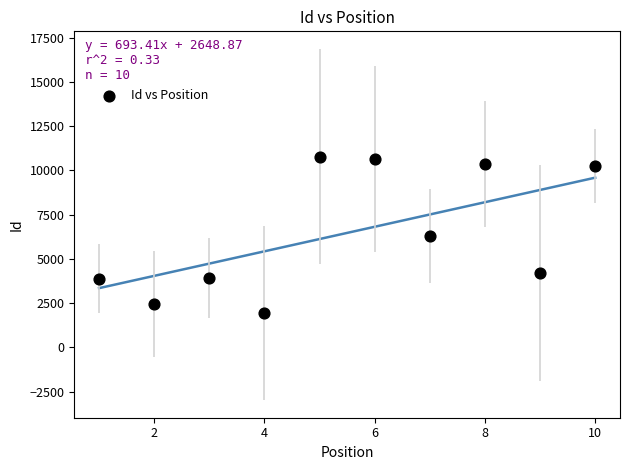

What is the range of X values (max minus min)?

9